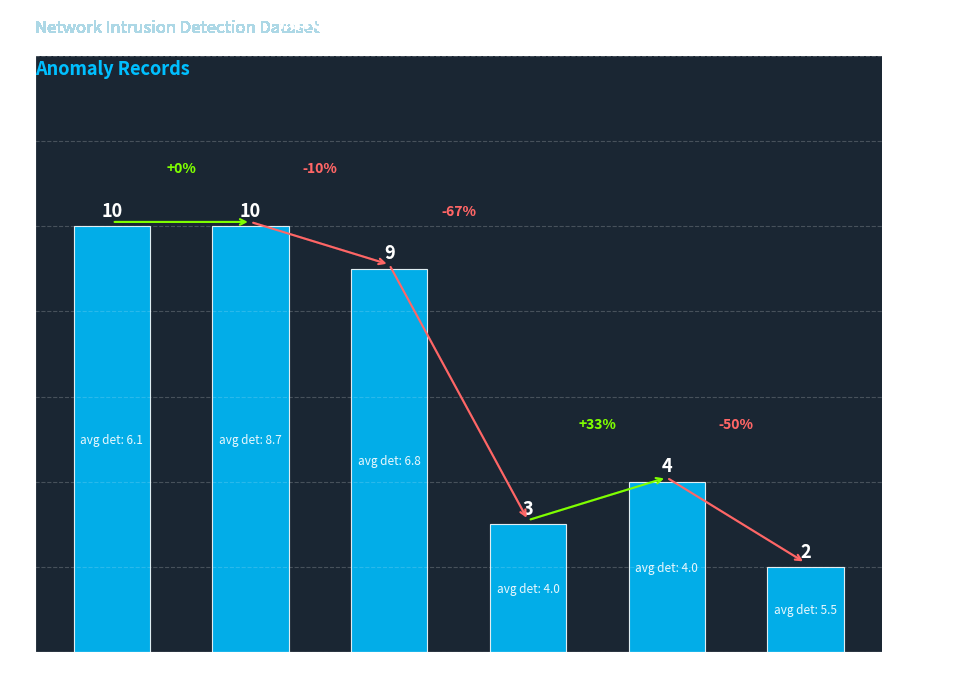

What is the sum of all values?

38